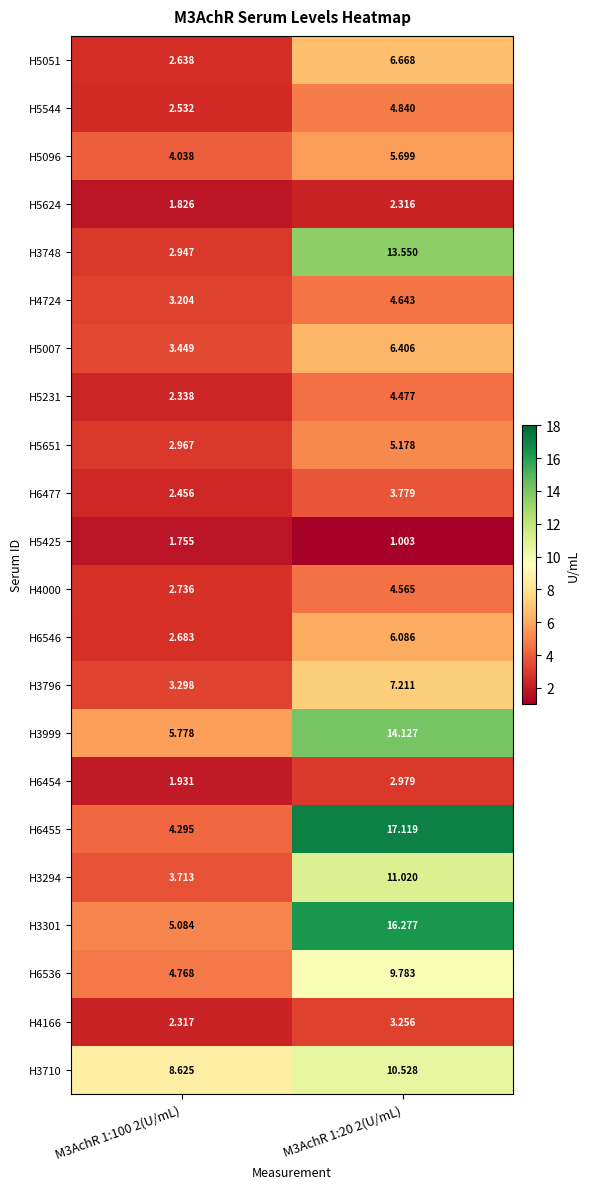

Is the value of H6455 at M3AchR 1:20 2(U/mL) greater than the value of H3710 at M3AchR 1:100 2(U/mL)?

Yes